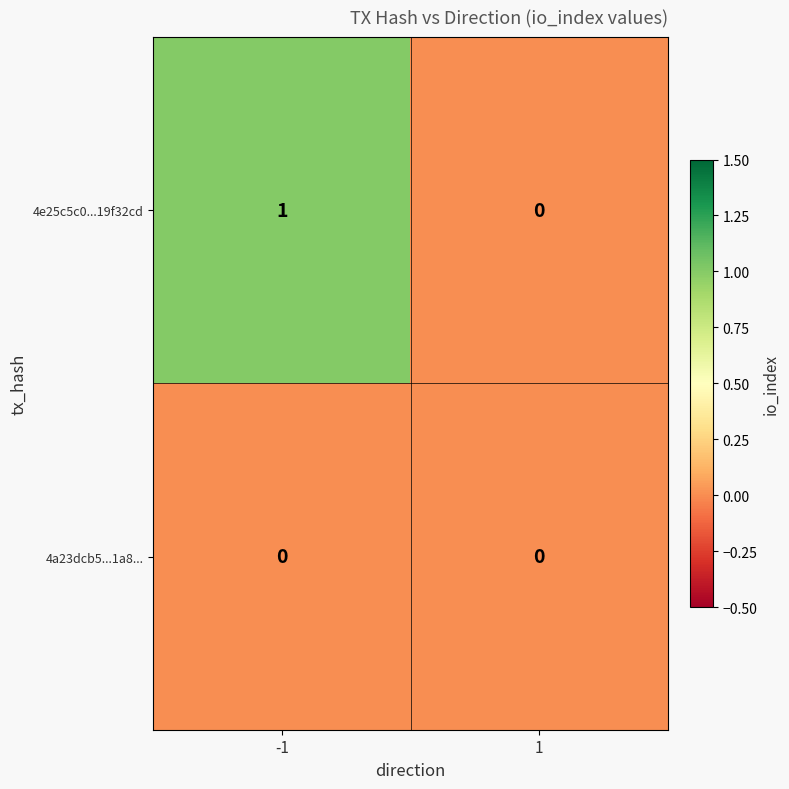

Rank the series by their average value, from highest to lowest.

4e25c5c0...19f32cd, 4a23dcb5...1a8...